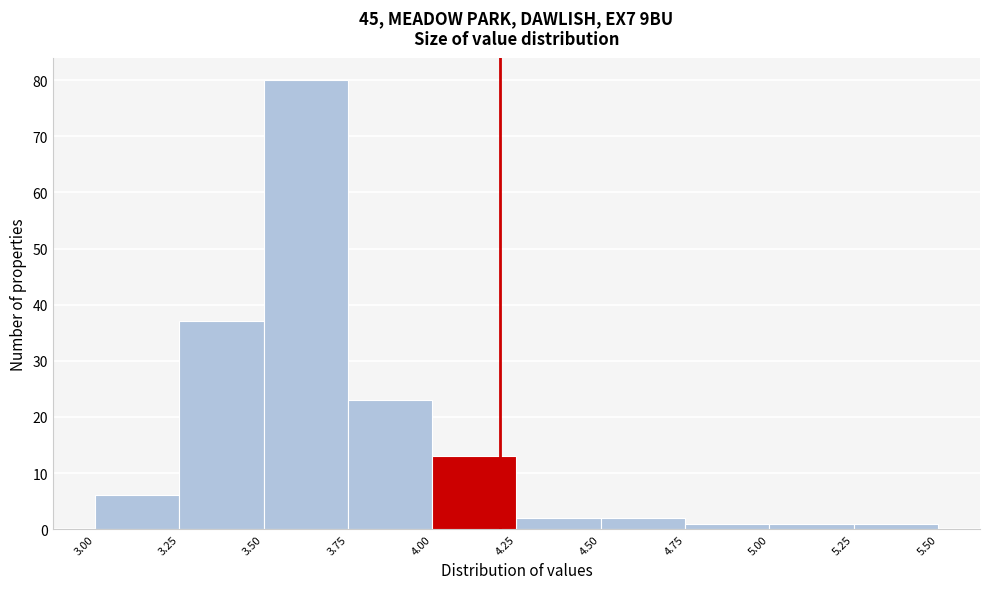

Reading left to right, transcribe this chart: for each bar, give the range it covers on the x-axis and its height. The values are not printed on the chart, so give them approximately, as read against the axis.

3.00 to 3.25: 6
3.25 to 3.50: 37
3.50 to 3.75: 80
3.75 to 4.00: 23
4.00 to 4.25: 13
4.25 to 4.50: 2
4.50 to 4.75: 2
4.75 to 5.00: 1
5.00 to 5.25: 1
5.25 to 5.50: 1